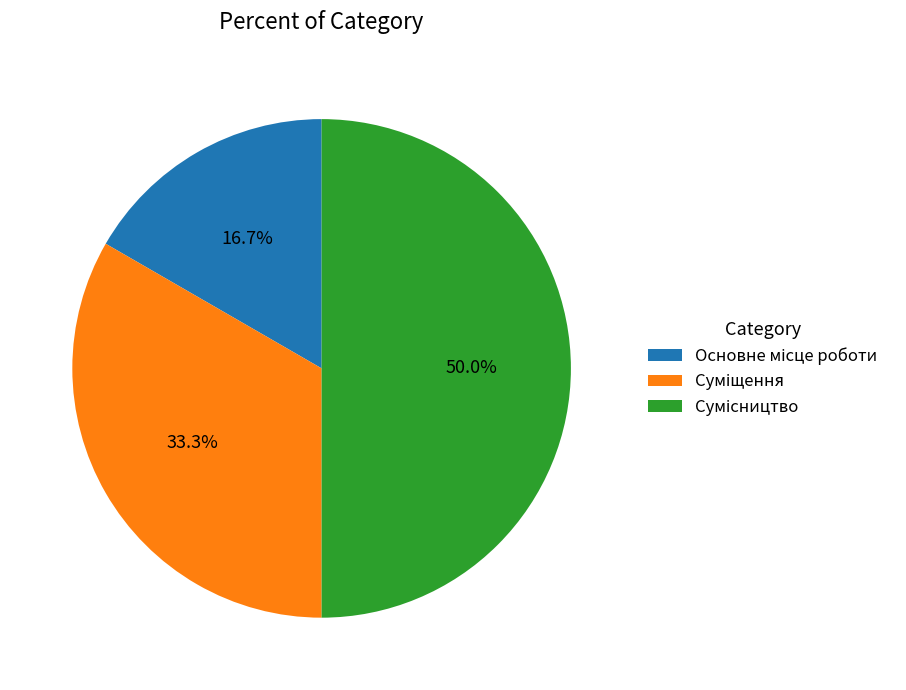

To the nearest percent, what percentage of the pie is Суміщення?

33%